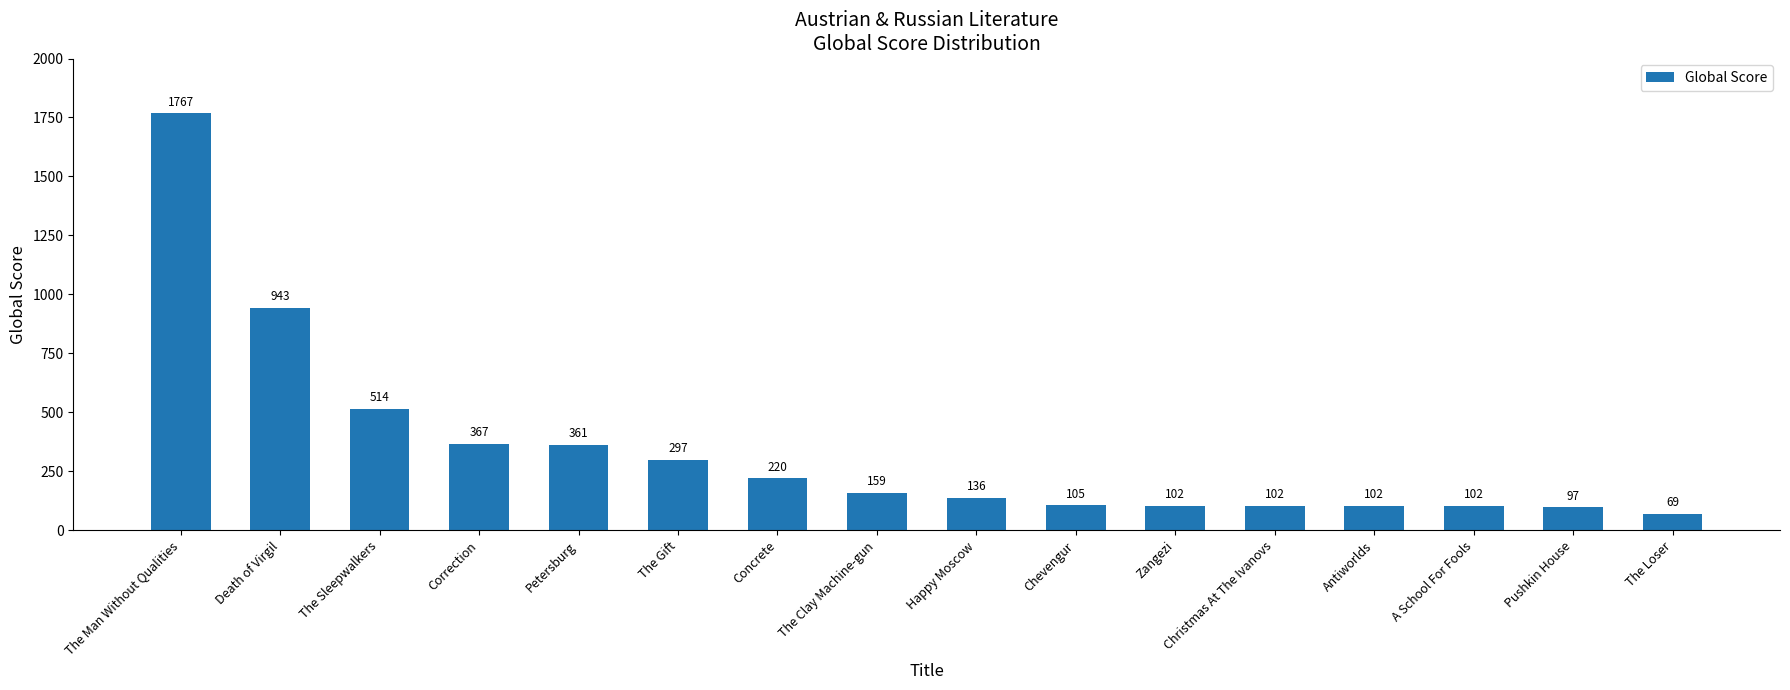

Is it true that the value at The Clay Machine-gun is 276?

False